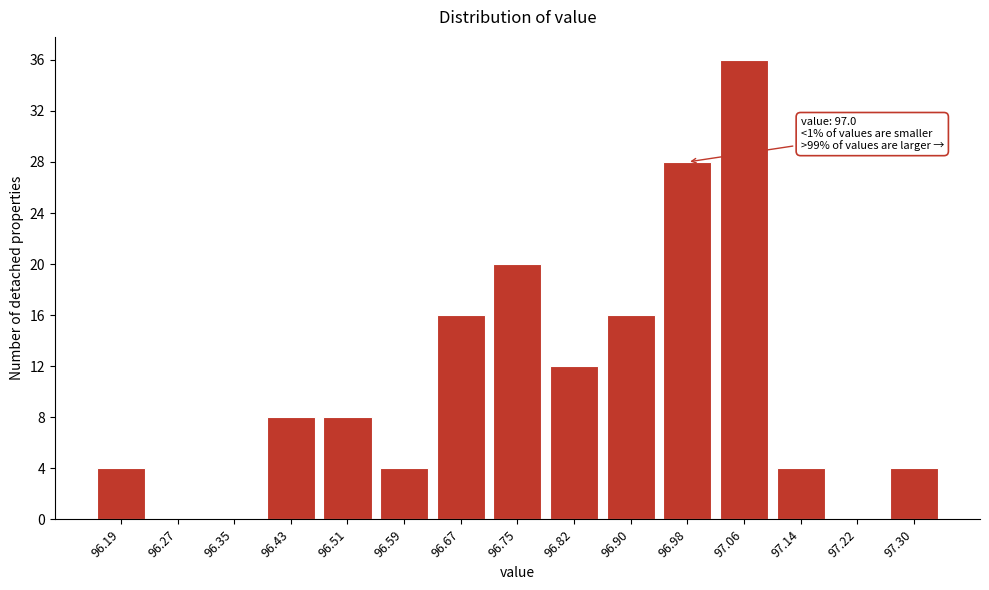

Reading left to right, extract all data points from this chart.

96.19=4	96.27=0	96.35=0	96.43=8	96.51=8	96.59=4	96.67=16	96.75=20	96.82=12	96.90=16	96.98=28	97.06=36	97.14=4	97.22=0	97.30=4